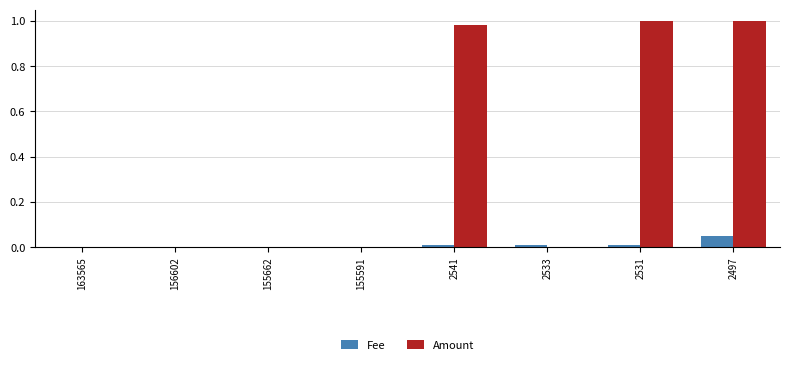

How many groups of bars are there?

8